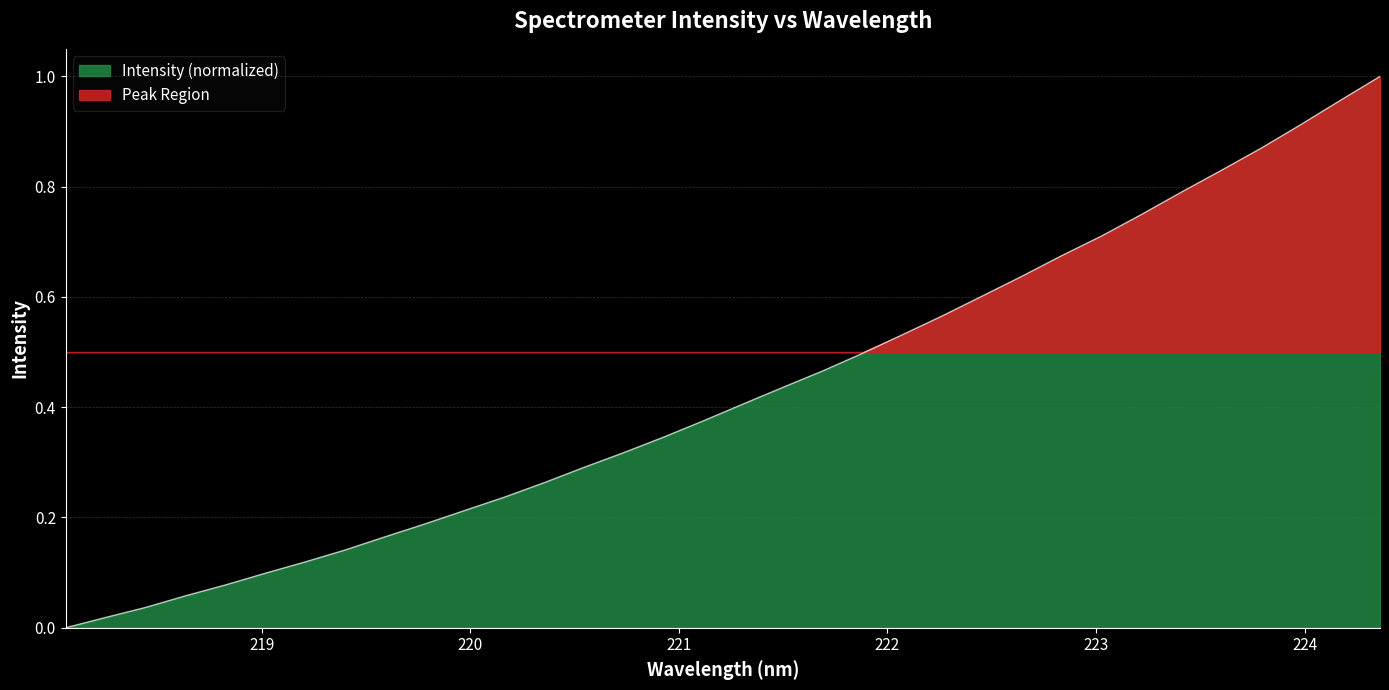

What is the sum of all values?

14.6